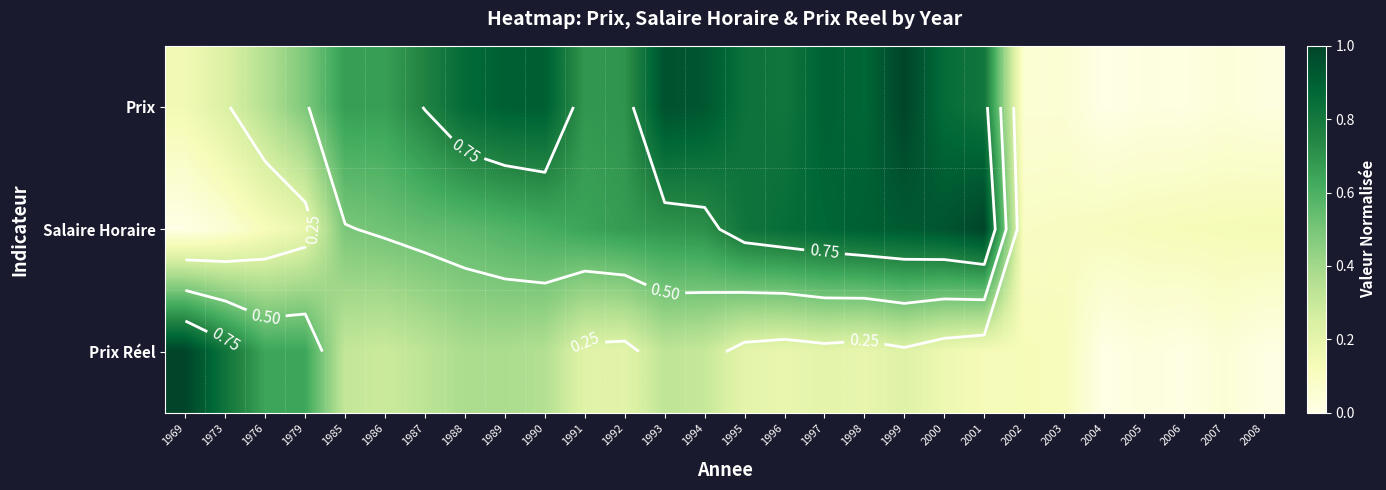

Count the number of data series in this chart.

3